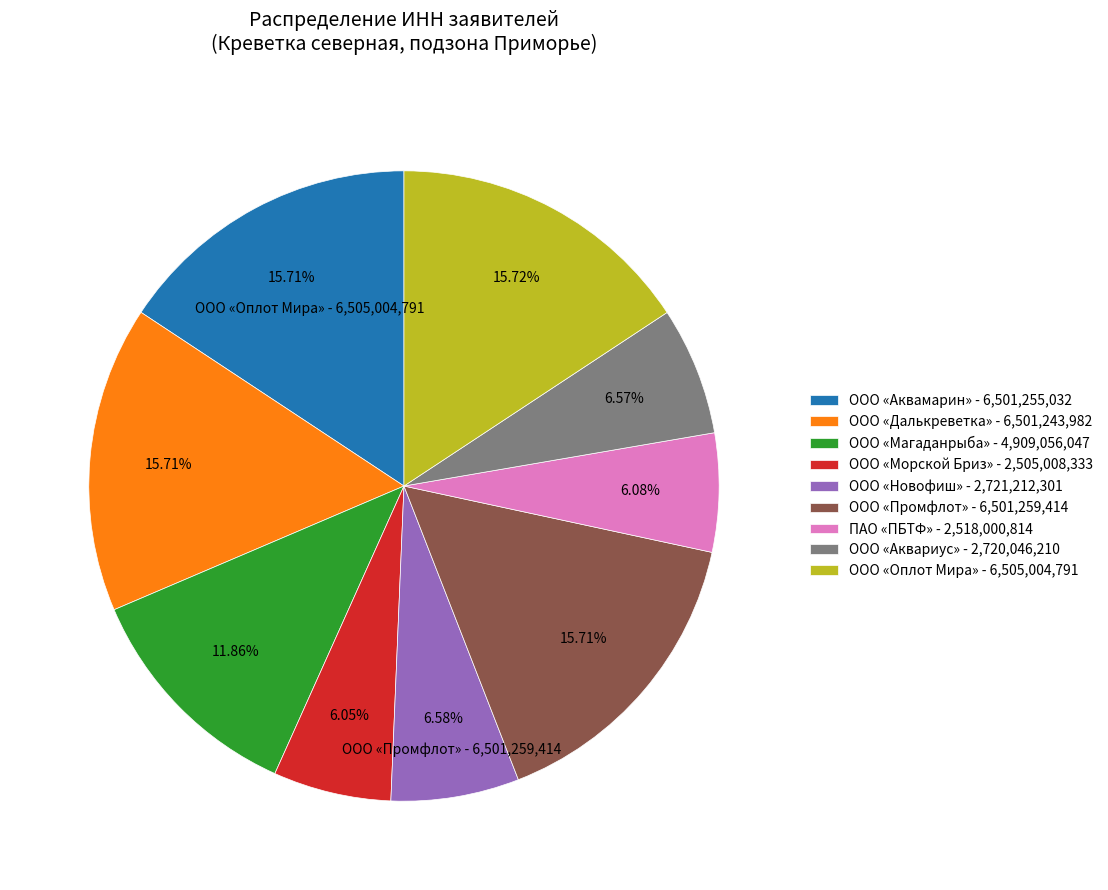

Count the number of slices in the pie.

9